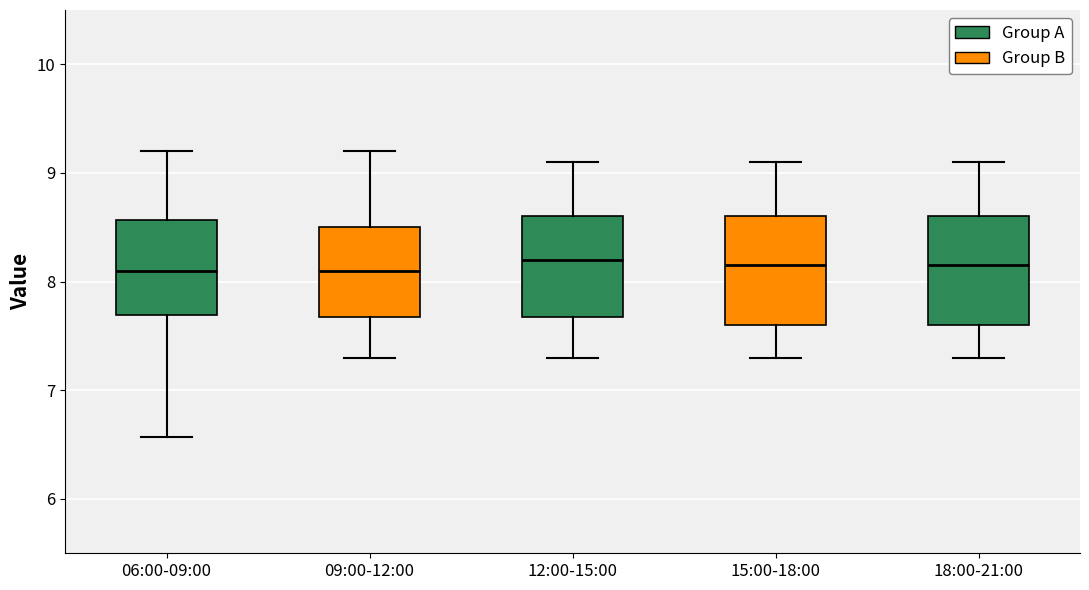

Reading left to right, transcribe this box plot: for each box, give where its median line is, the range the box spans, and where its two whiskers end, as read against the y-axis. The values are not printed on the chart, so give them approximately, as read against the axis.

06:00-09:00: median 8.1, box 7.7 to 8.6, whiskers 6.6 to 9.2
09:00-12:00: median 8.1, box 7.7 to 8.5, whiskers 7.3 to 9.2
12:00-15:00: median 8.2, box 7.7 to 8.6, whiskers 7.3 to 9.1
15:00-18:00: median 8.2, box 7.6 to 8.6, whiskers 7.3 to 9.1
18:00-21:00: median 8.2, box 7.6 to 8.6, whiskers 7.3 to 9.1